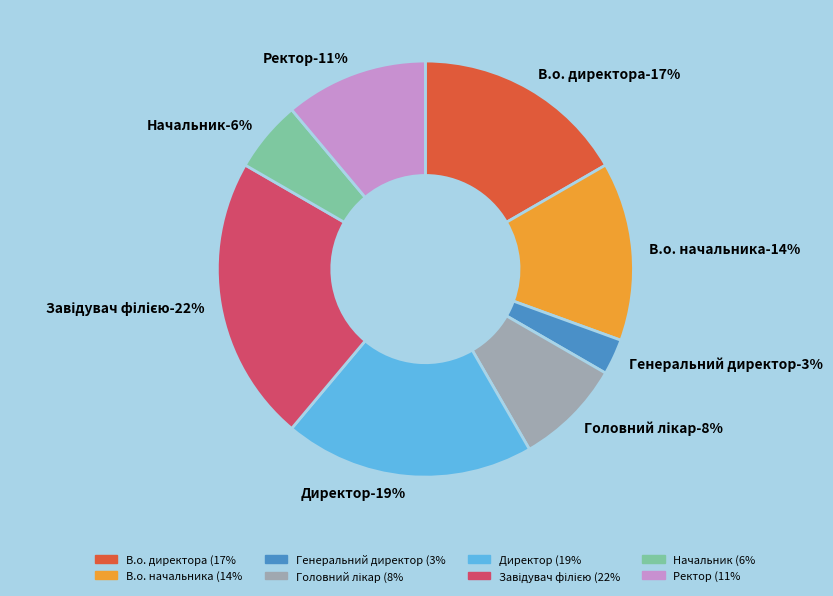

To the nearest percent, what percentage of the pie is Директор?

19%